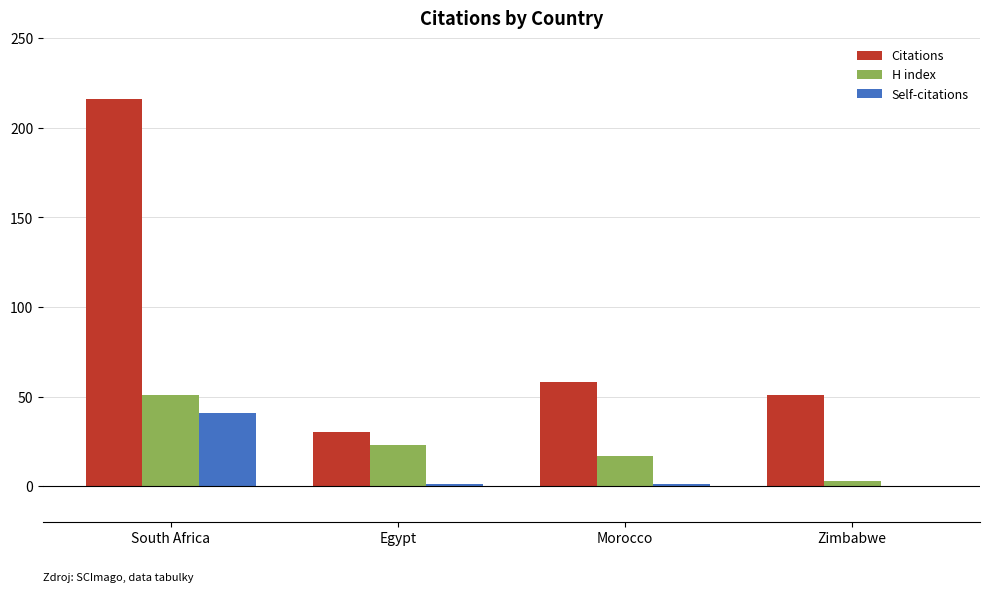

Count the H index values in the range 17 to 51.

3